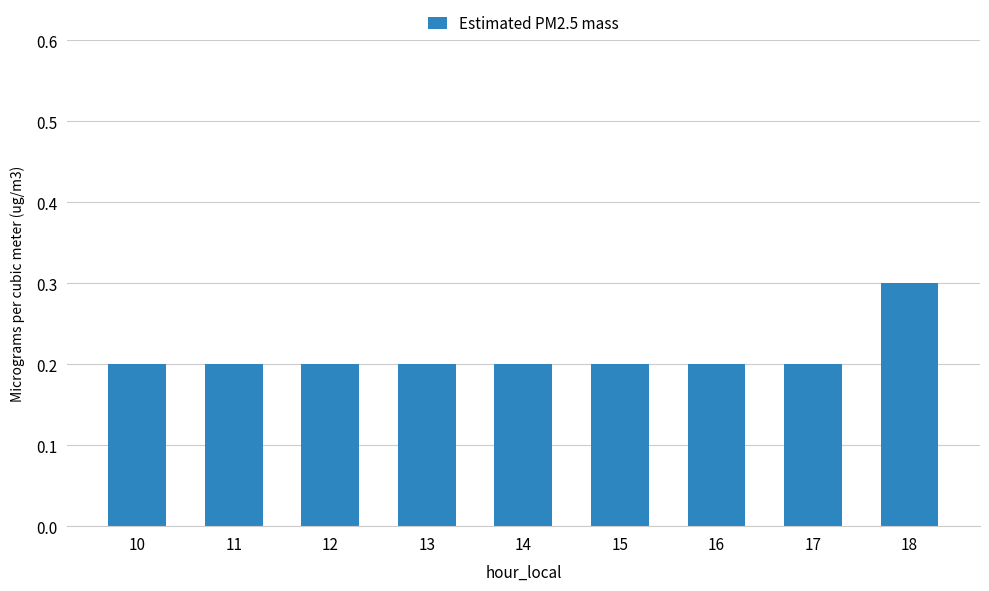

What is the change in value from 13 to 18?

+0.1